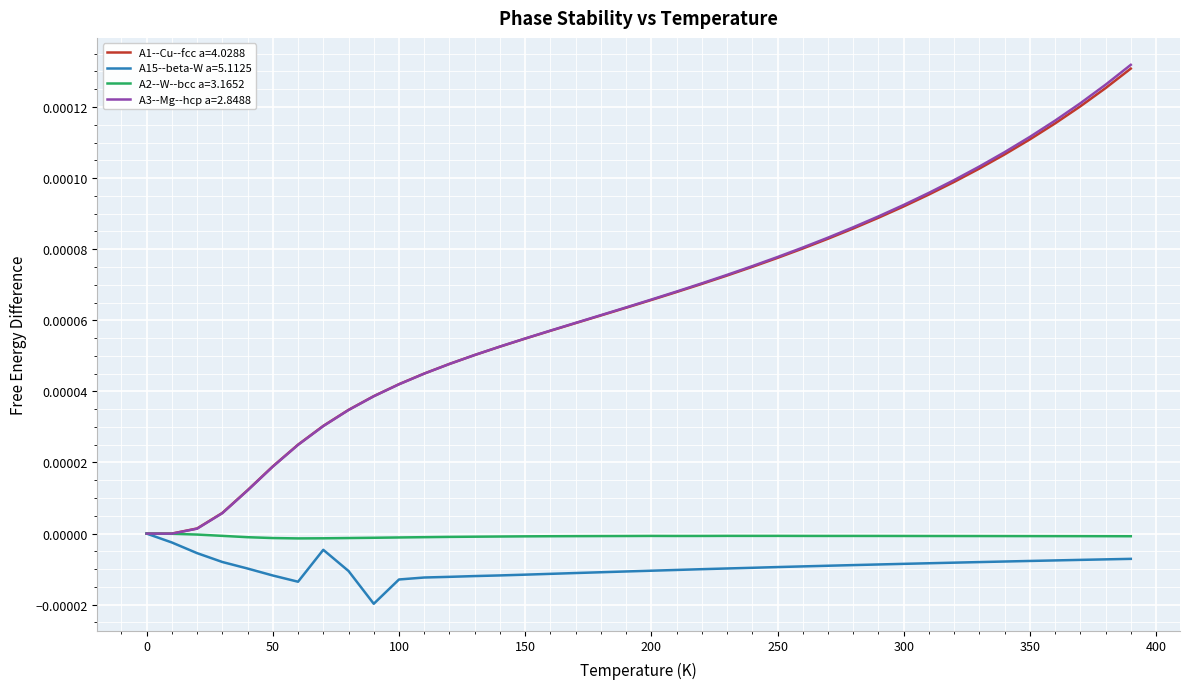

Which series has the largest range (max minus min)?

A3--Mg--hcp a=2.8488